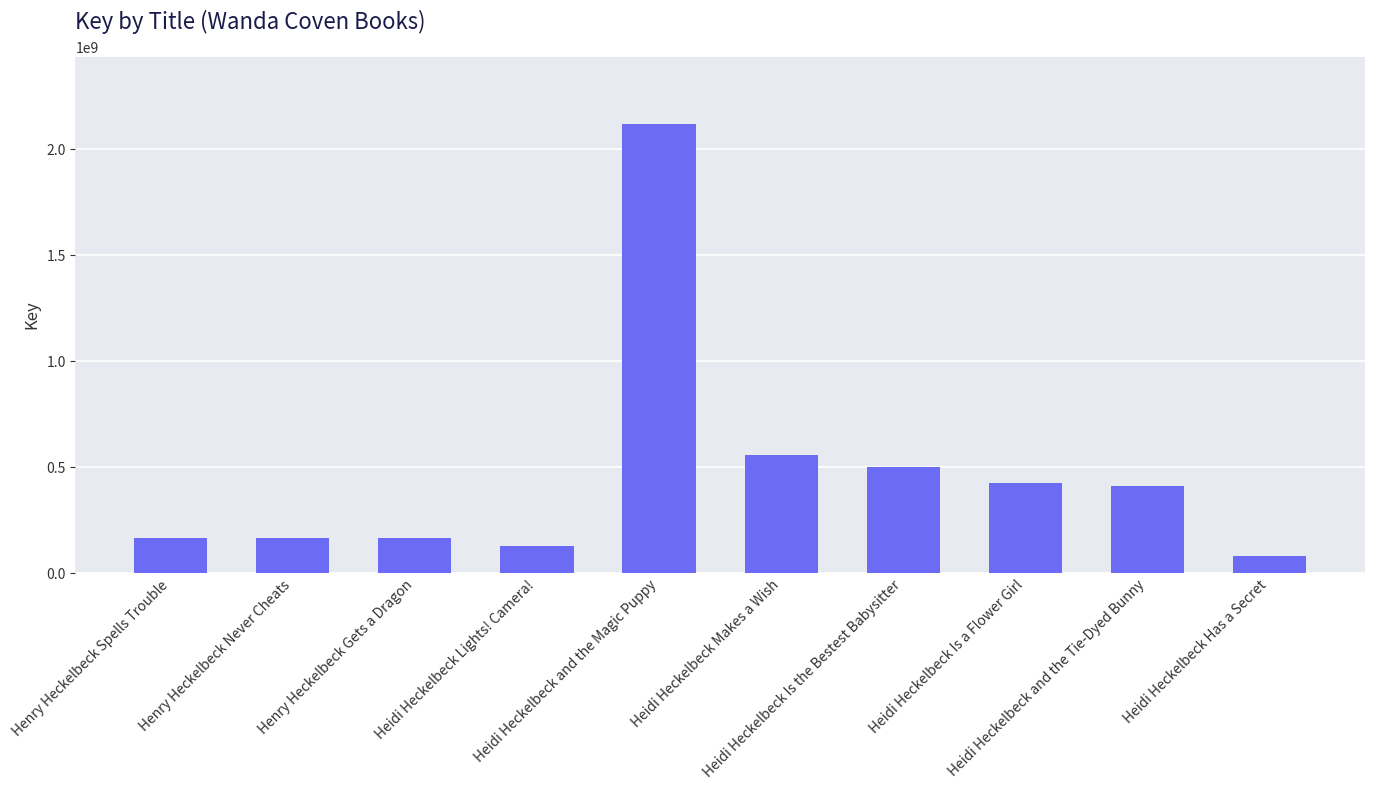

What is the smallest value displayed?

83396568